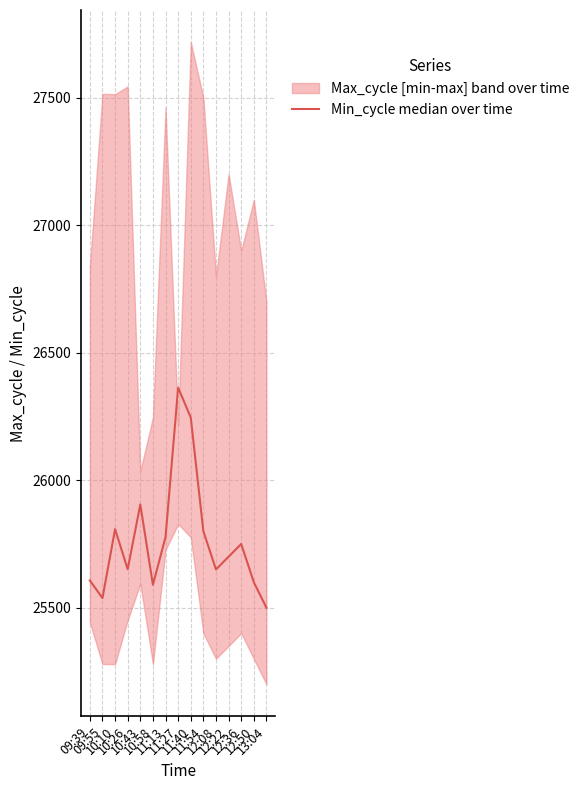

What is the change in value from 09:39 to 12:36?

+143